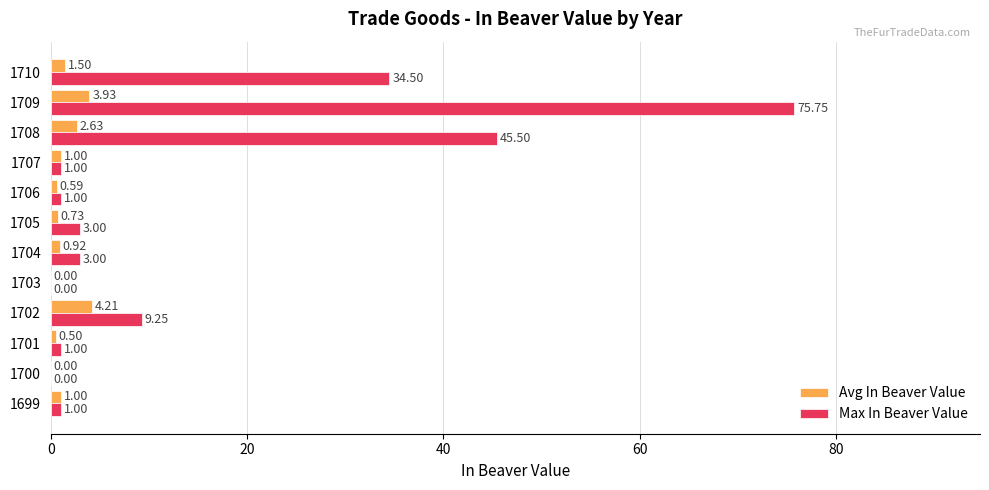

Which series has the largest total across all categories?

Max In Beaver Value